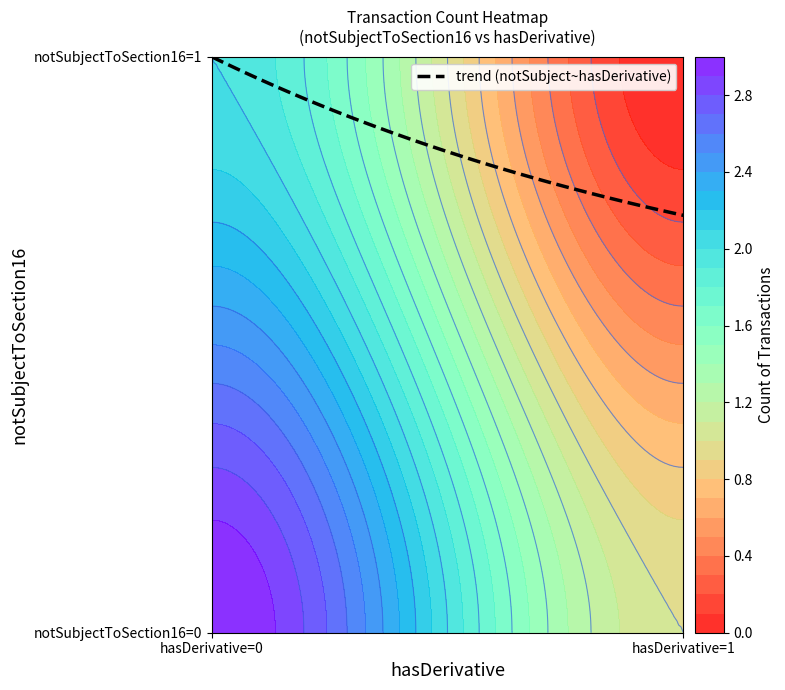

Between 1_0 and 1_1, which is larger?

1_0